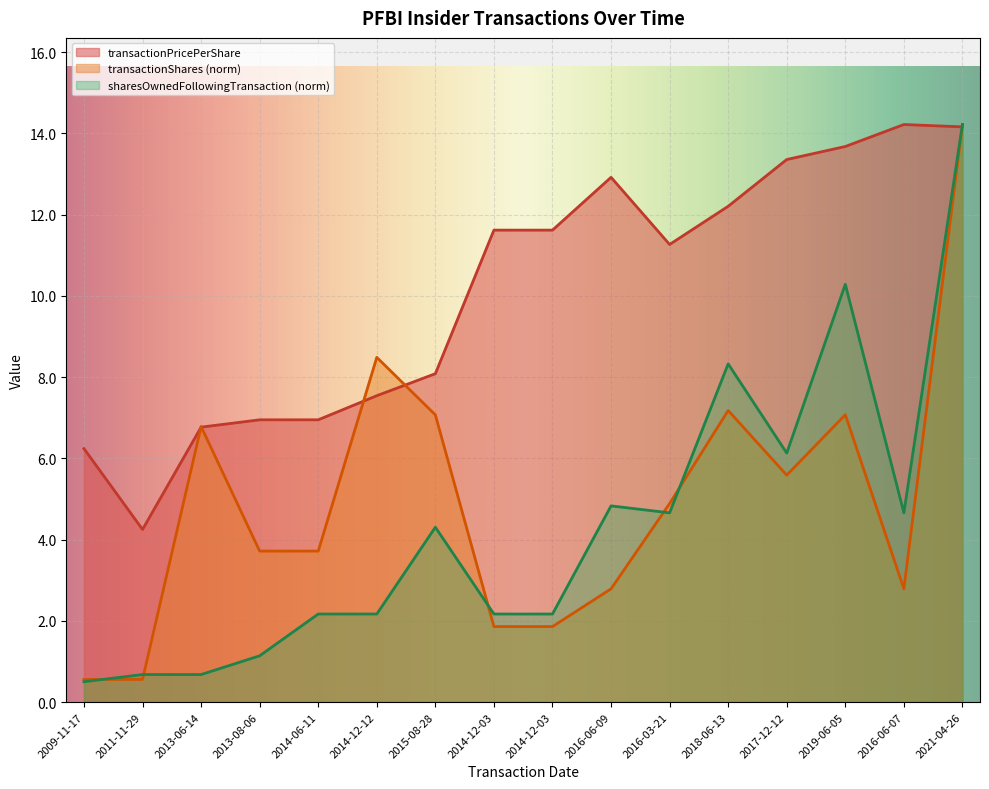

Between 2014-12-03 and 2019-06-05, which series saw the biggest shift?

sharesOwnedFollowingTransaction